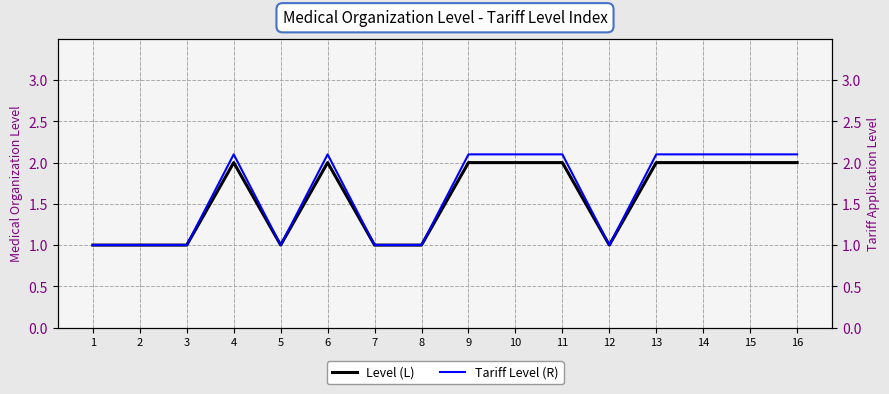

Which category has the highest value across all series?

4